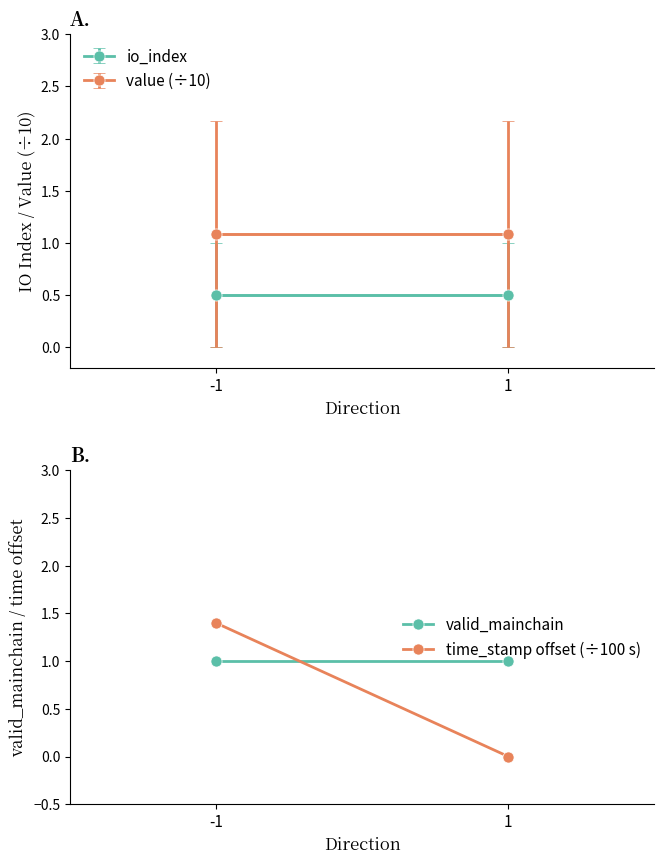

What is the difference between the maximum and minimum values in the time_stamp offset (÷100 s) series?

1.4